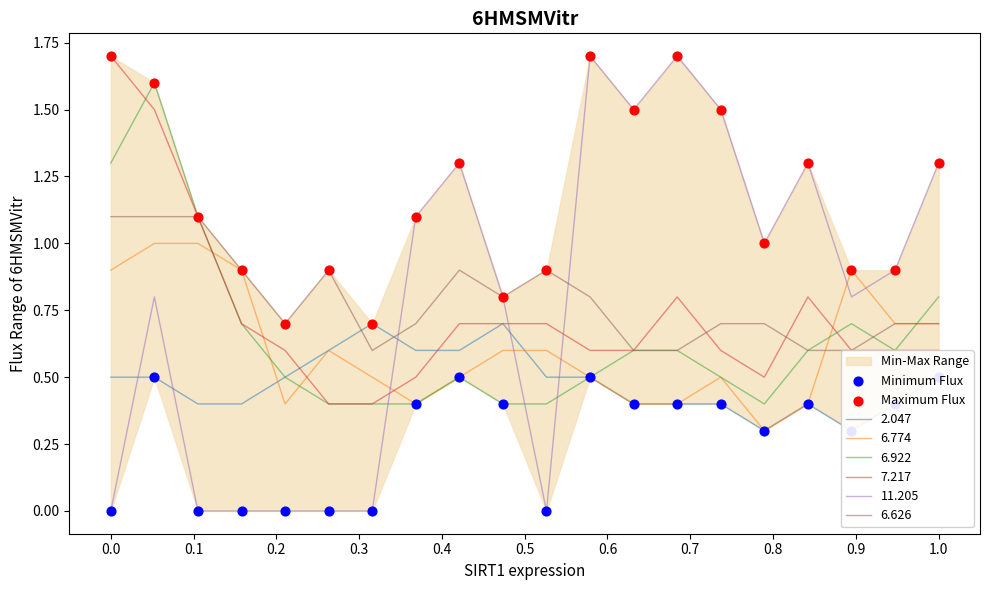

True or false: 7.217 has a value of 0.9 at 1.0.

False